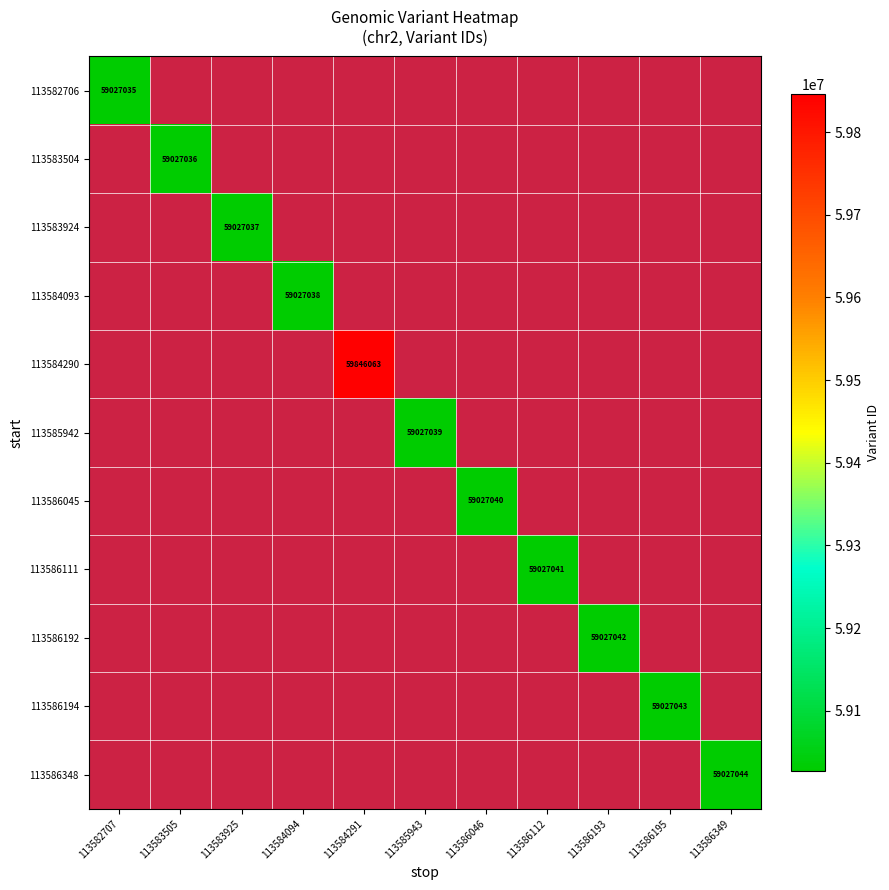

What is the minimum value shown in the chart?

59027035.0